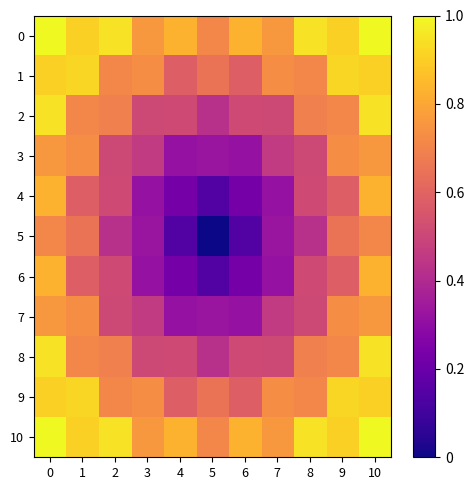

Between 4 and 6, which is larger?

4